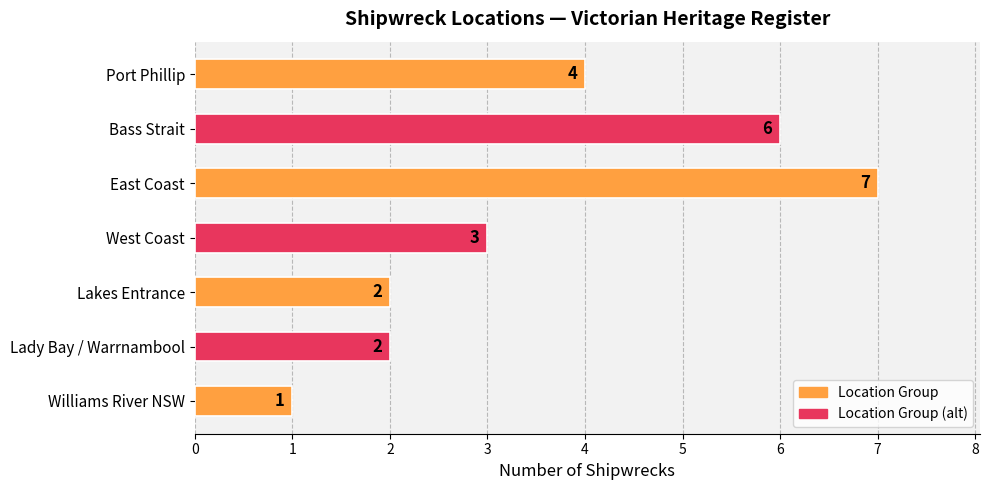

What is the difference between the maximum and second lowest values?

5